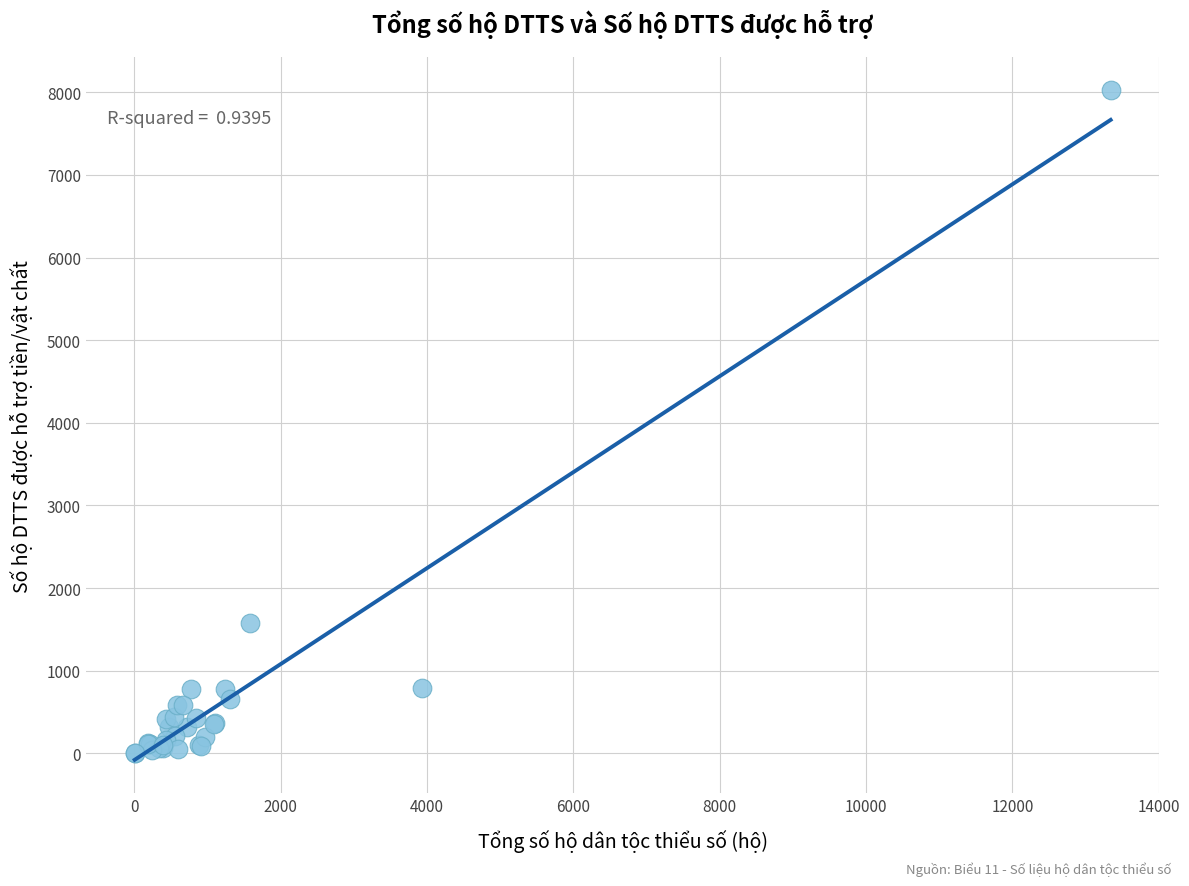

What Y value in the scatter plot is closest to 4013?

1579